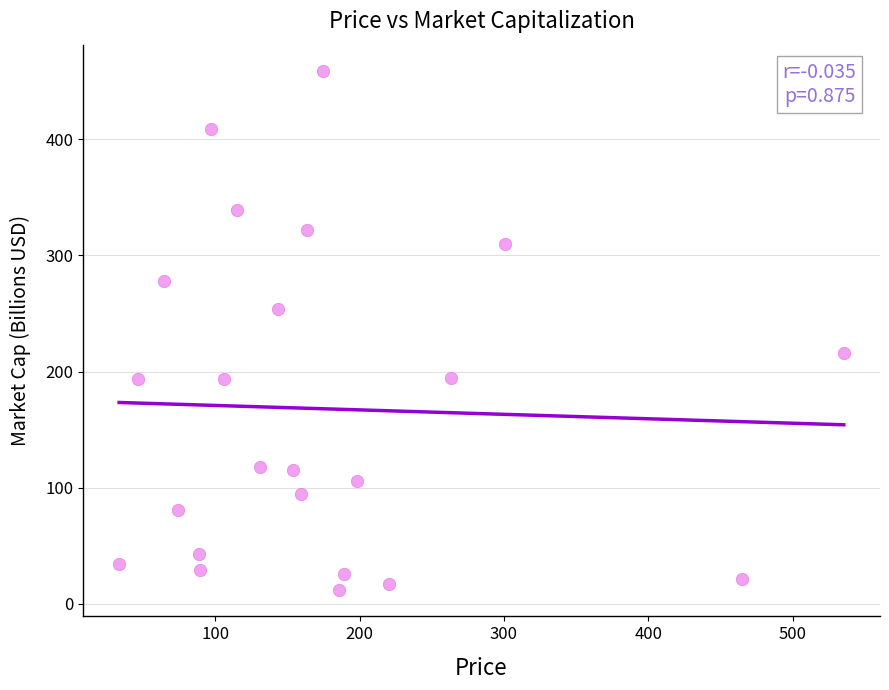

What is the range of X values (max minus min)?

502.1